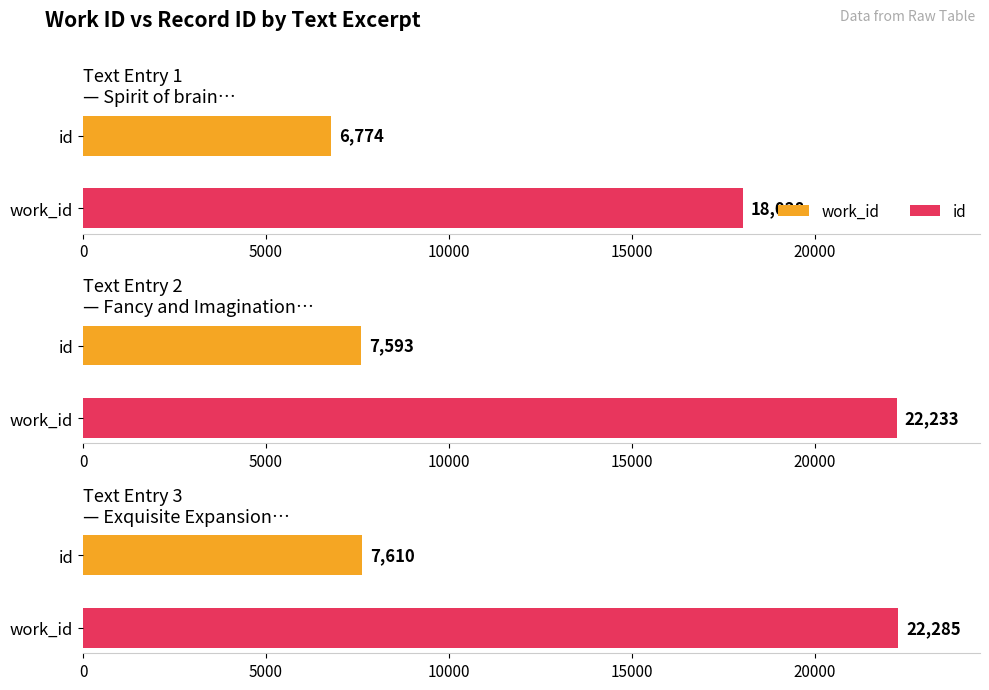

At which label is id closest to 20156?

Fancy and Imagination